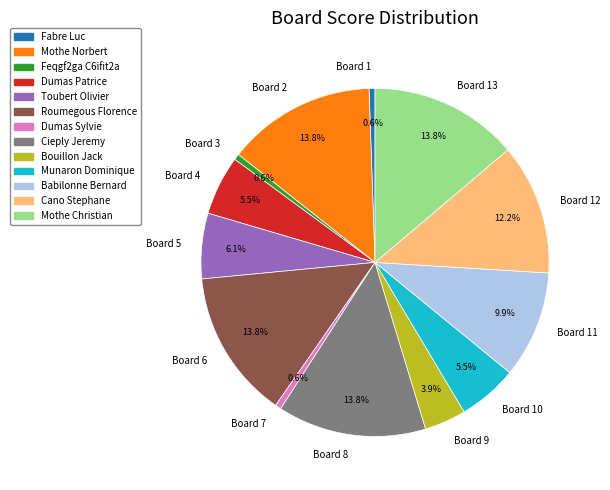

Does Board 2 account for over 50% of the chart?

No